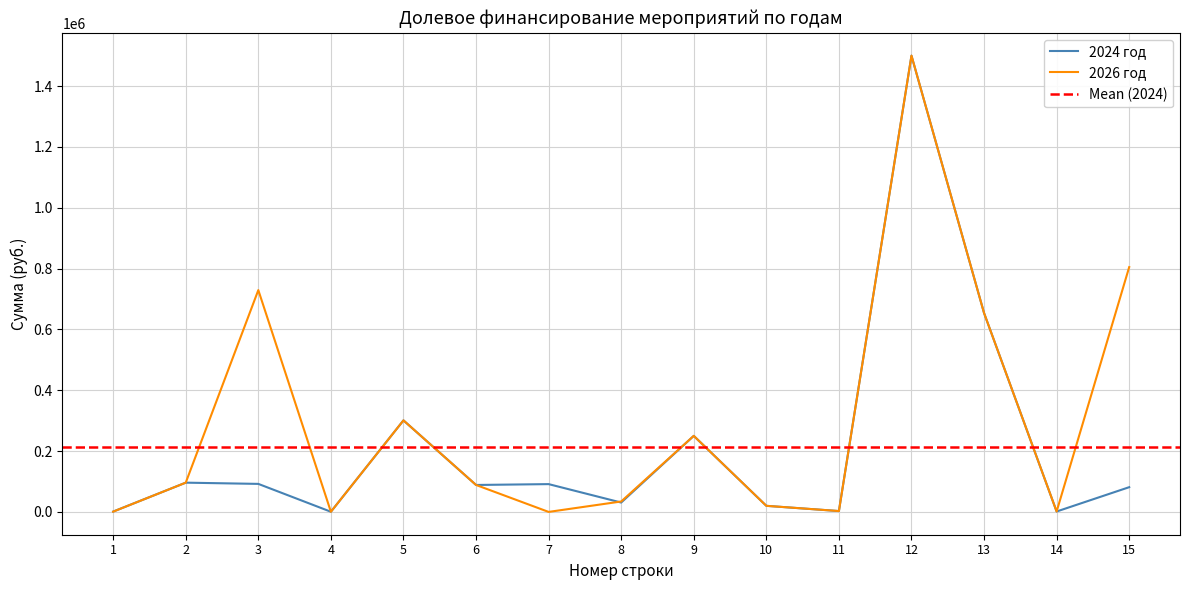

True or false: 2026 год has more than 0 interior local peaks.

True